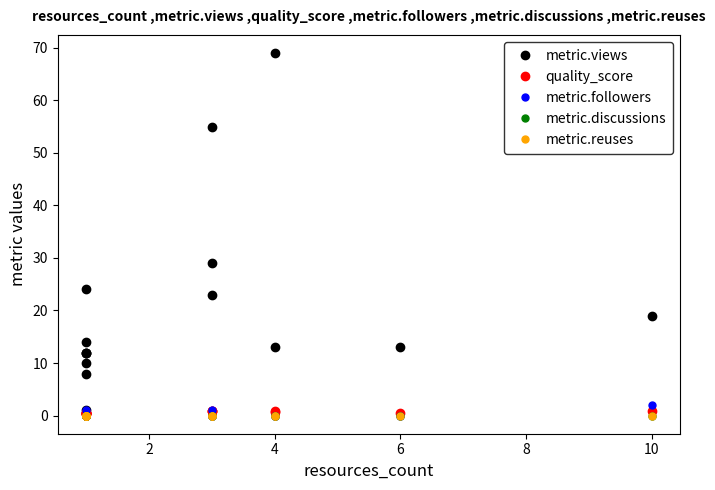

Between 0 and 13, which series saw the biggest shift?

metric.views